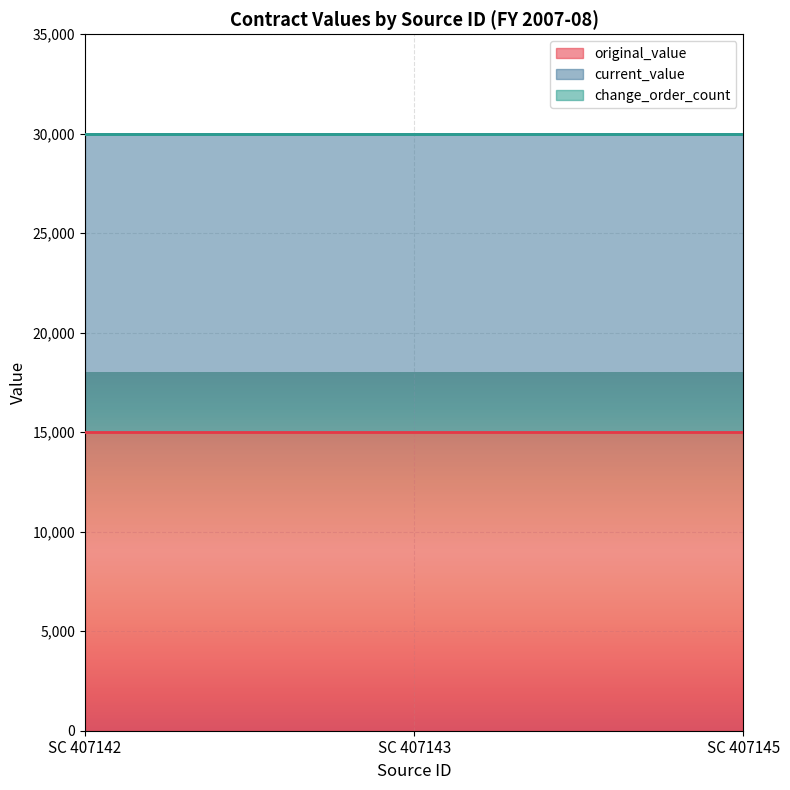

What is the sum of all original_value values?

45000